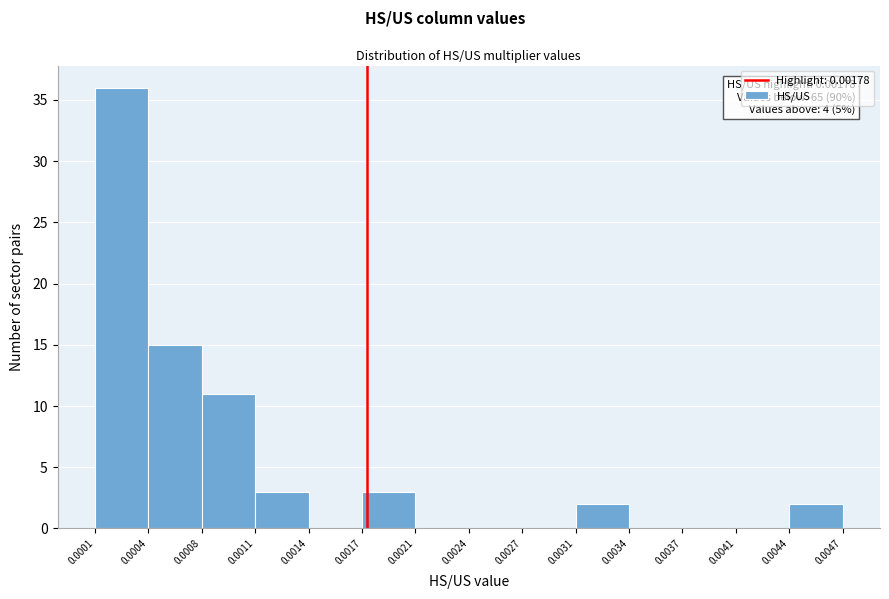

Over which range of the x-axis is the bar tallest?

0.0001 to 0.0004